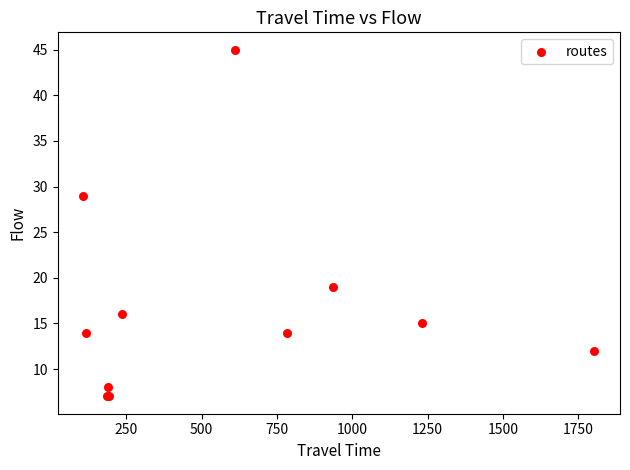

What Y value in the scatter plot is closest to 26?

29